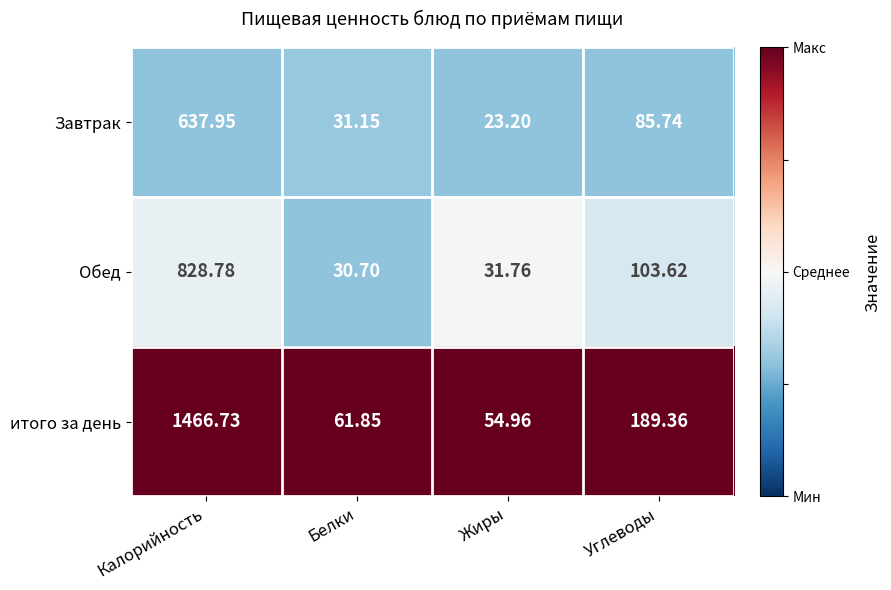

What is the spread (max minus min) of values at Углеводы?

103.6